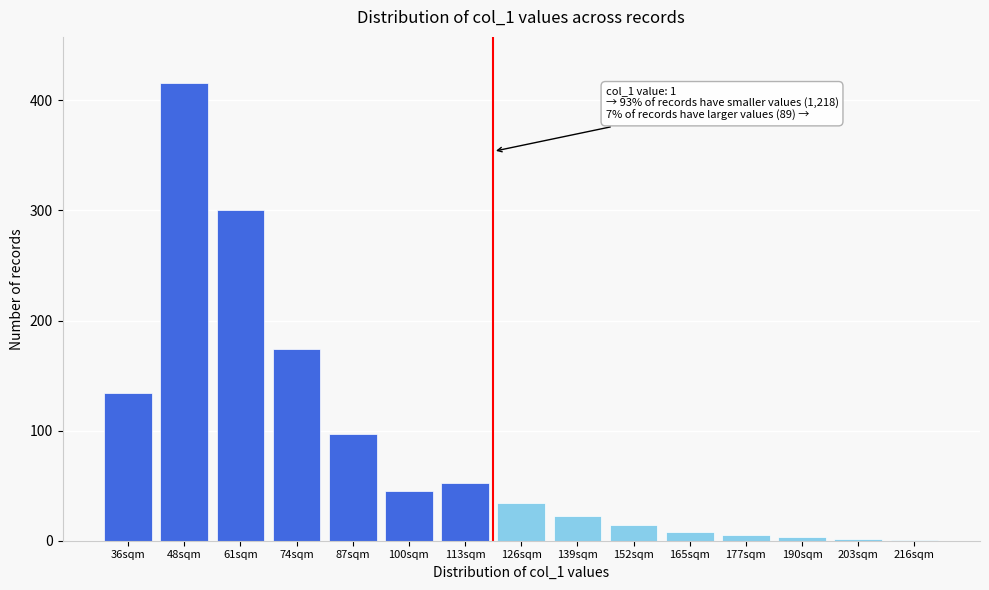

What is the sum of all values?

1307